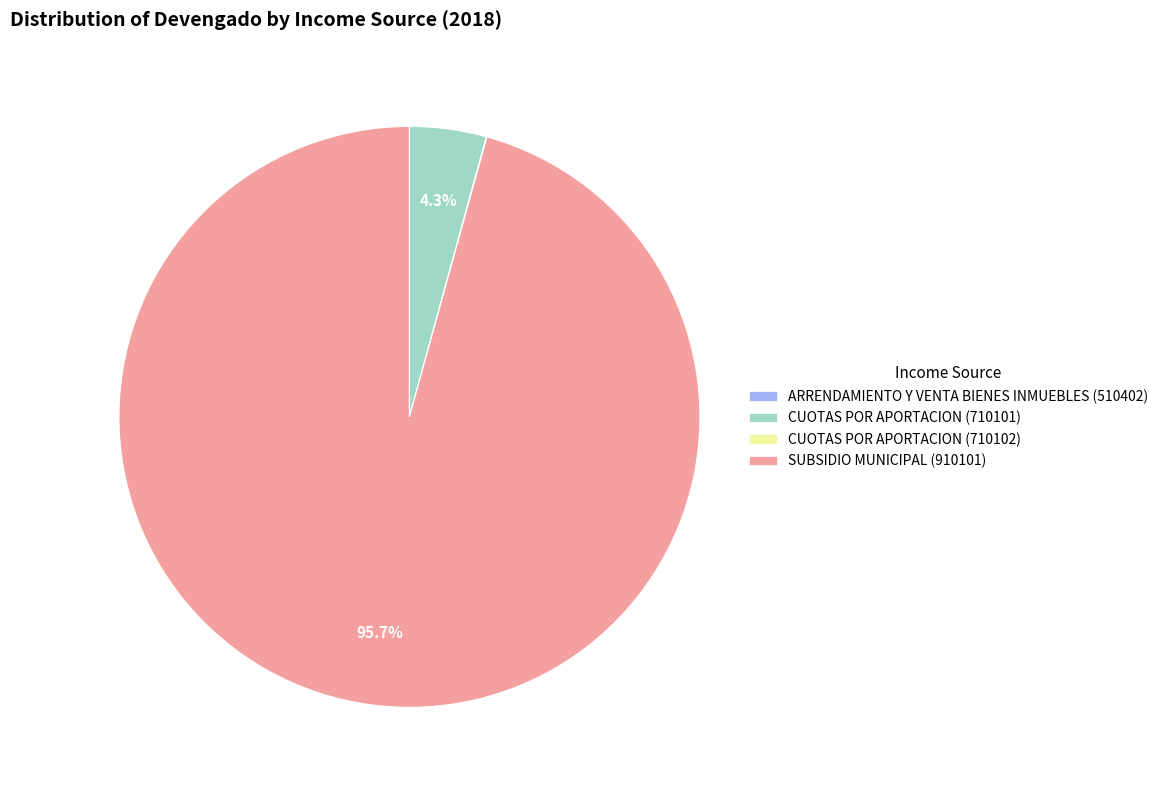

Which slice is the largest?

CUOTAS POR APORTACION (710102)